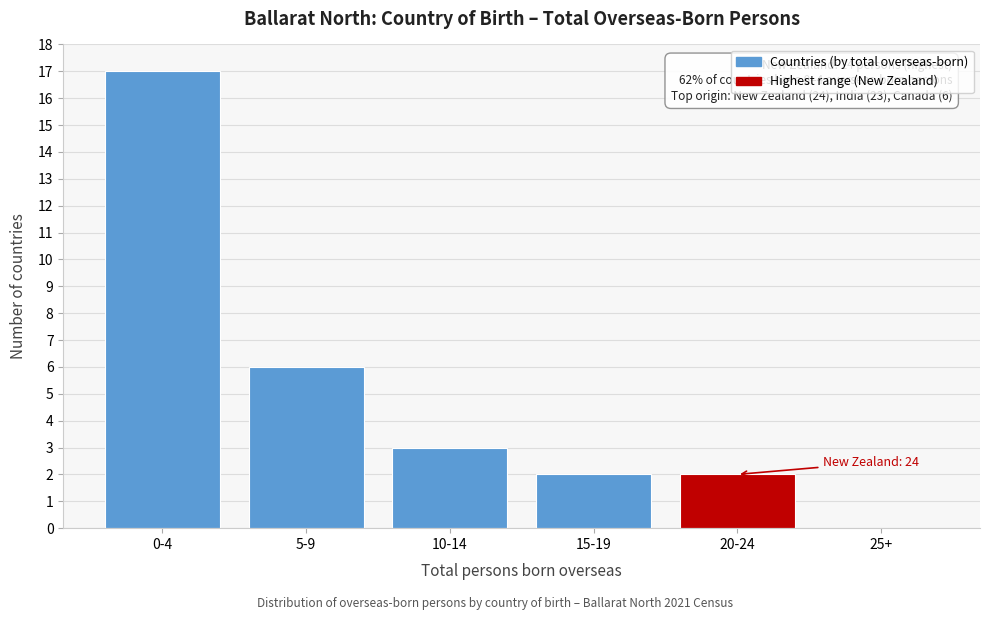

Reading right to left, list all the values displayed in this chart.

25+=0	20-24=2	15-19=2	10-14=3	5-9=6	0-4=17